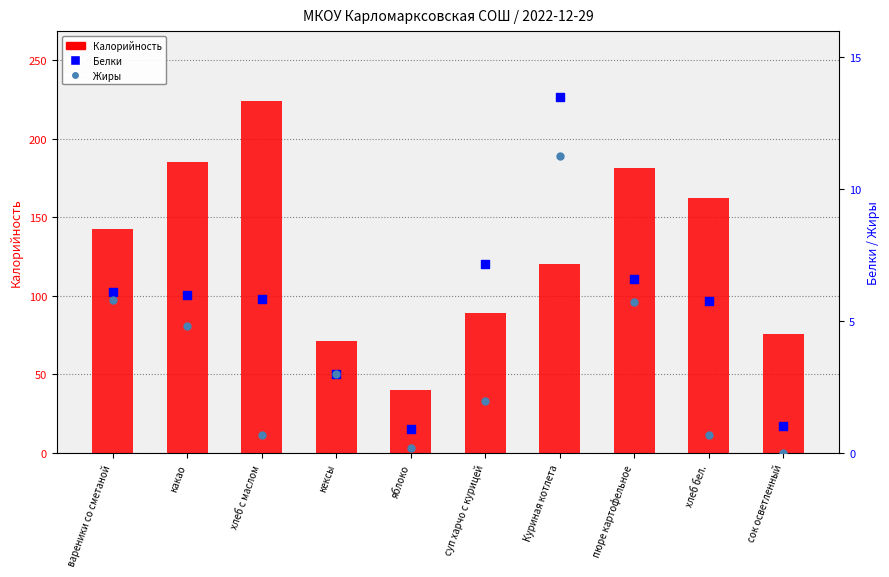

Which series reaches the minimum Y coordinate?

Жиры